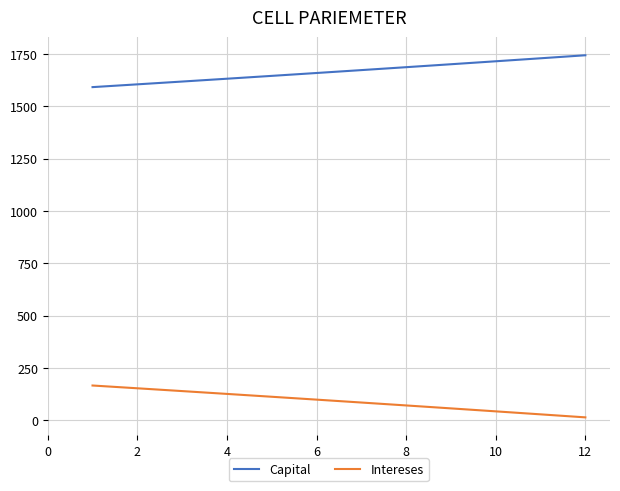

What is the maximum value for Capital?

1743.8